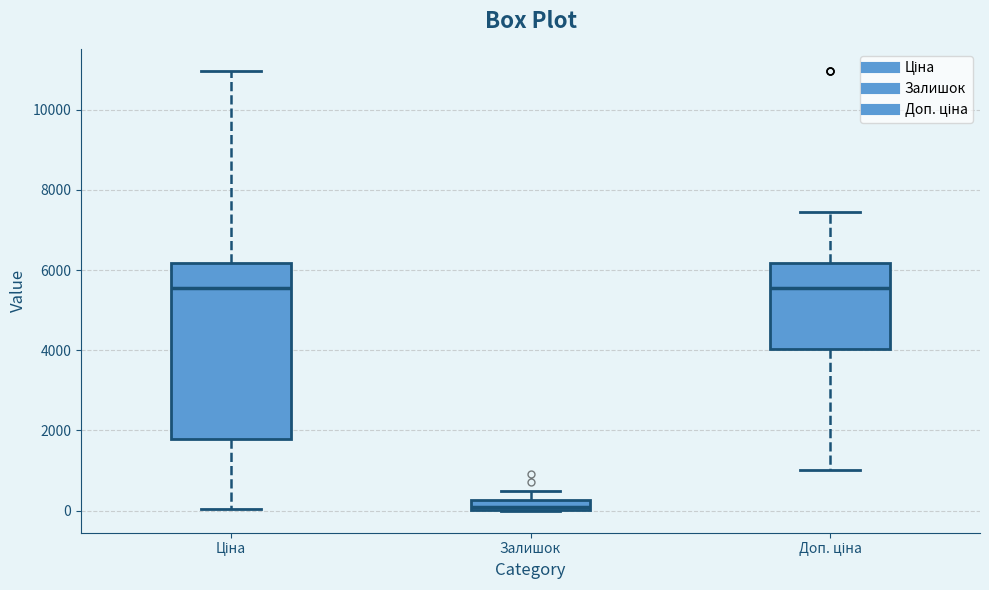

Where is the upper edge of the box for Ціна on the y-axis? The values are not printed on the chart, so give them approximately, as read against the axis.

6200